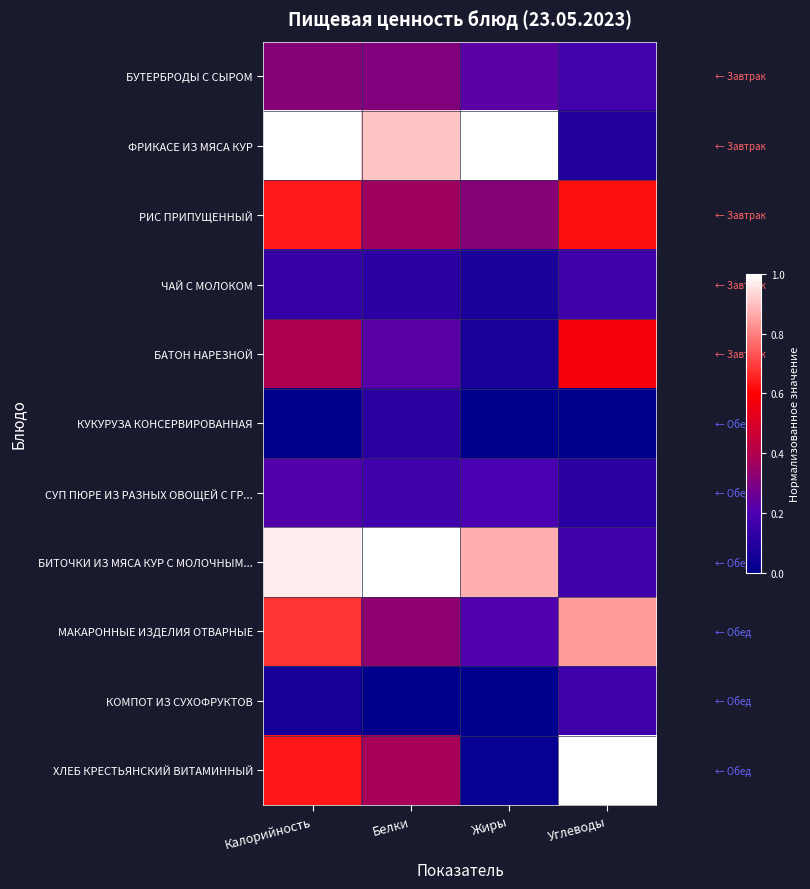

At which category is the sum across all series the highest?

Калорийность